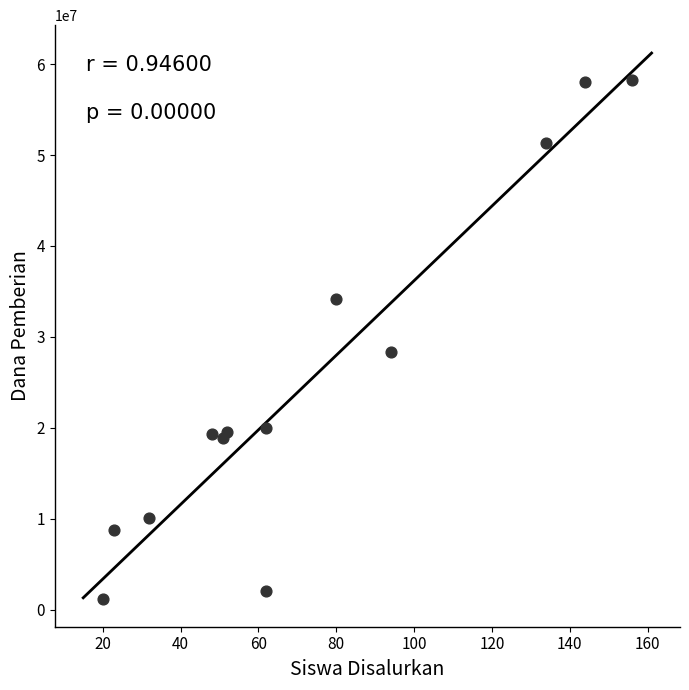

What Y value in the scatter plot is closest to 29700000?

28350000